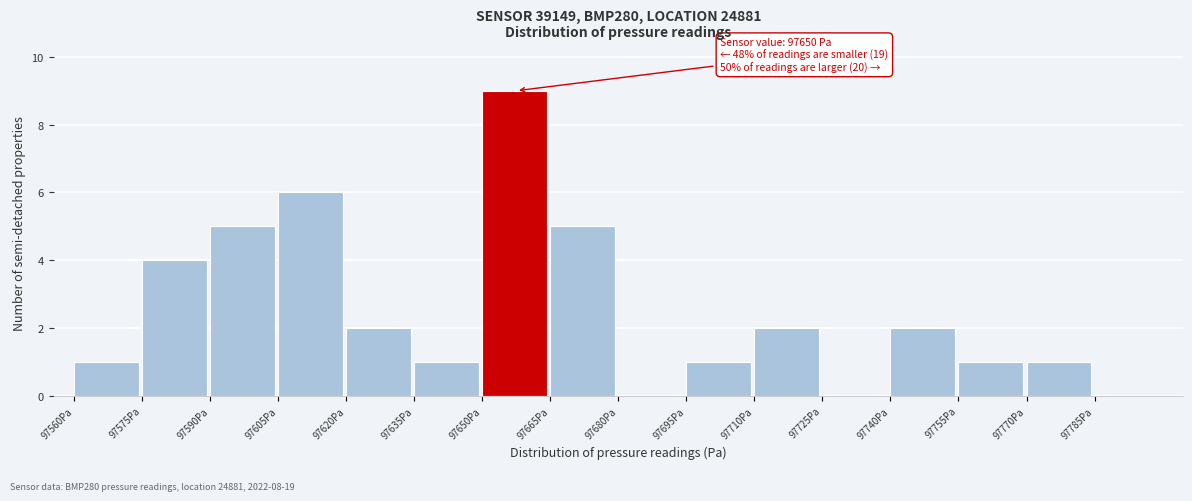

Which range on the x-axis has the tallest bar?

97650 to 97665